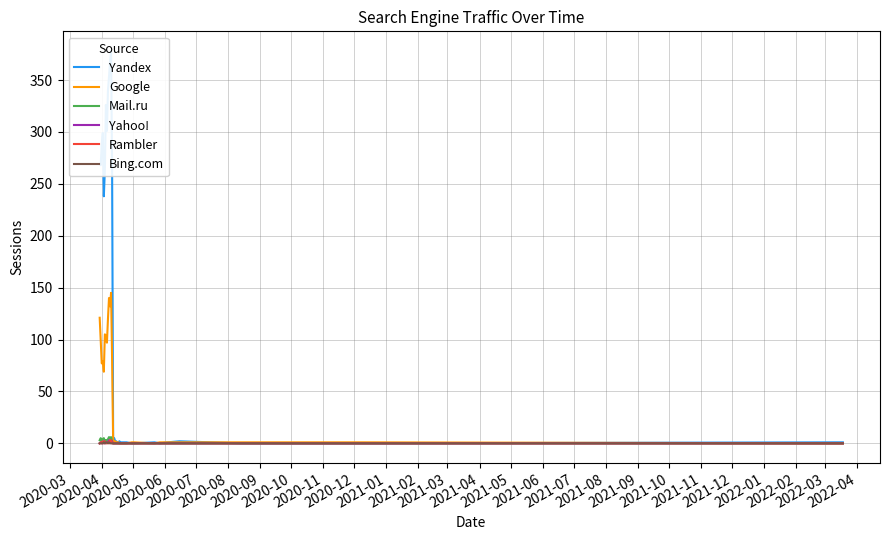

Is the value of Google at 2020-12 greater than the value of Rambler at 2022-01?

Yes